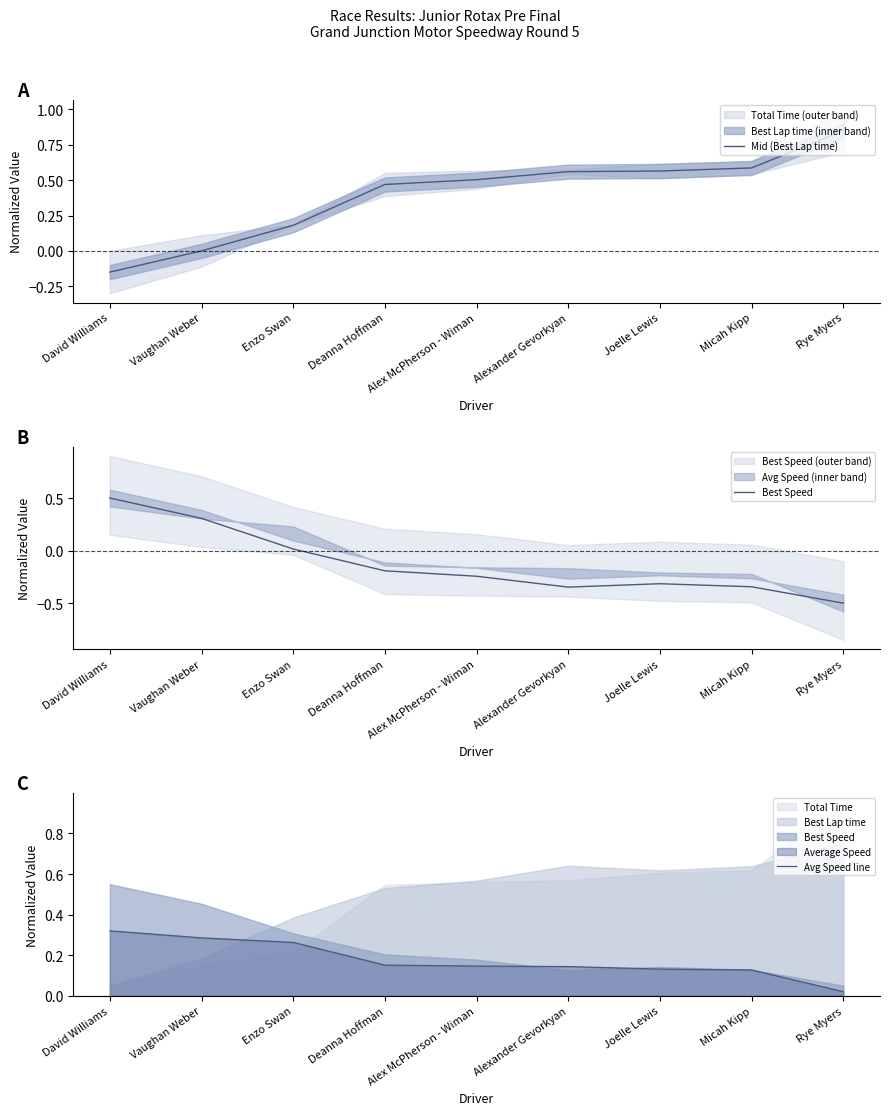

At which category is the sum across all series the highest?

David Williams